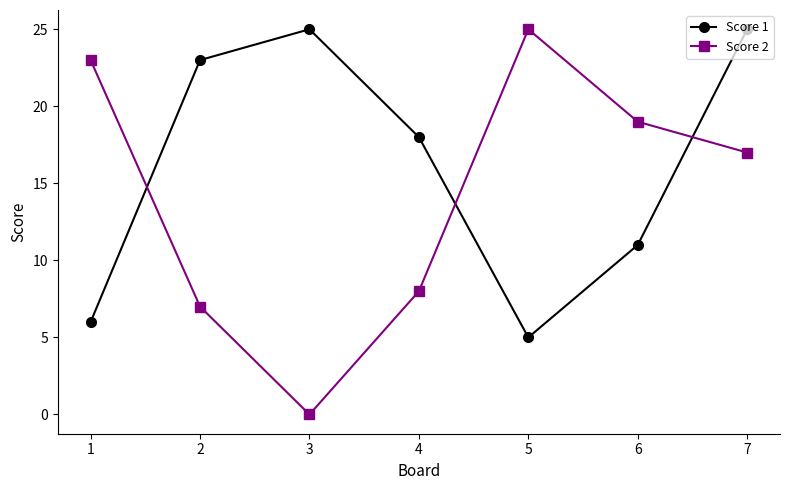

Which category has the highest value in the Score 2 series?

5